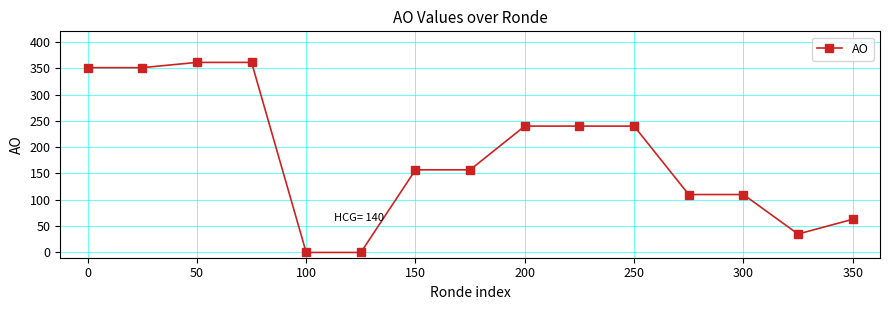

What is the difference between the maximum and minimum values?

361